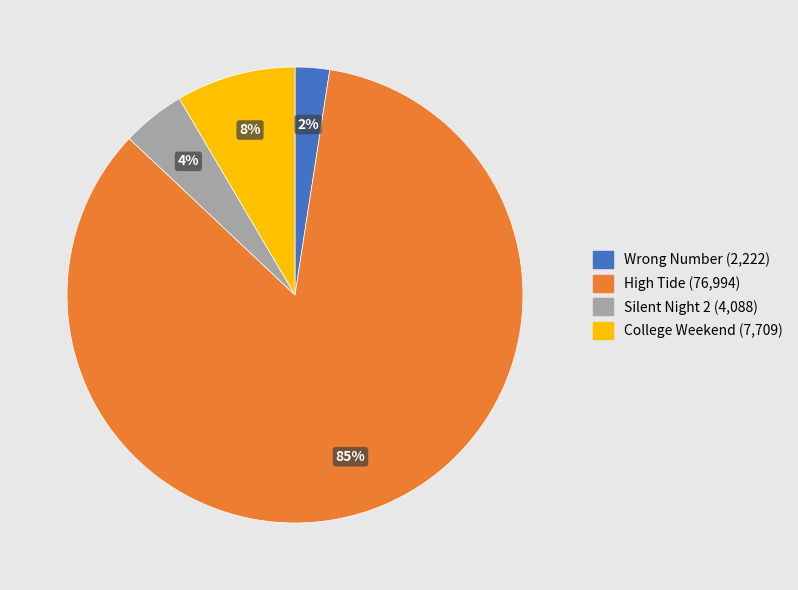

To the nearest percent, what is the average slice percentage?

25%